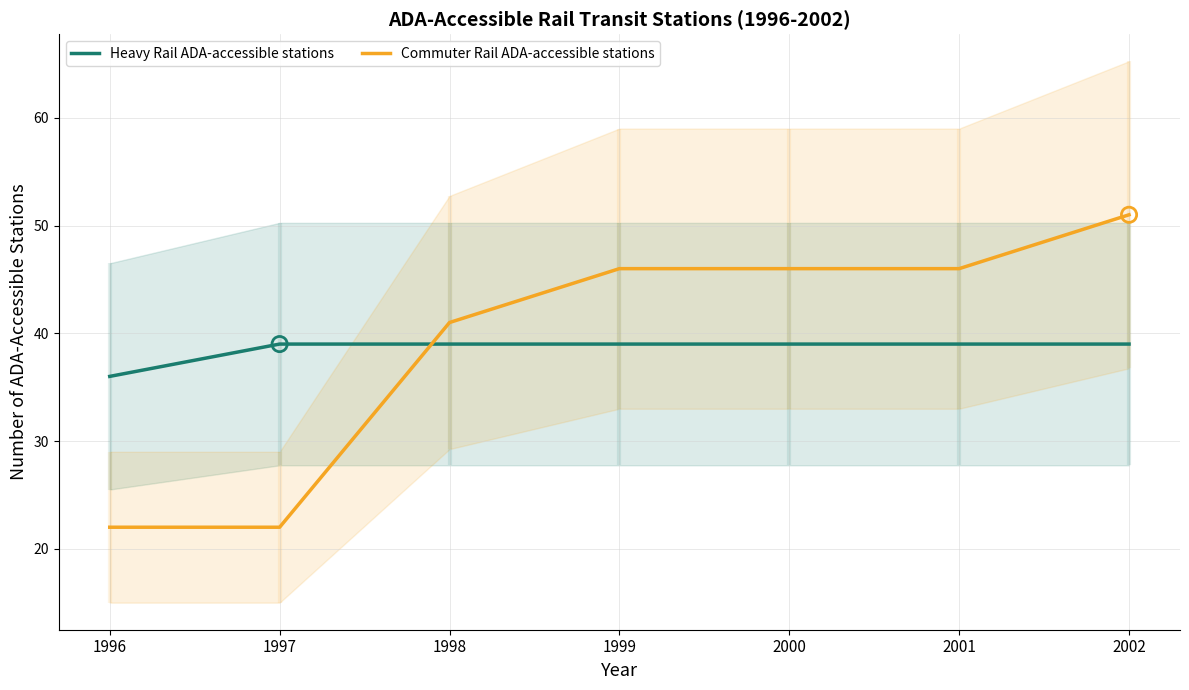

Which series has the largest total across all categories?

Commuter Rail ADA-accessible stations